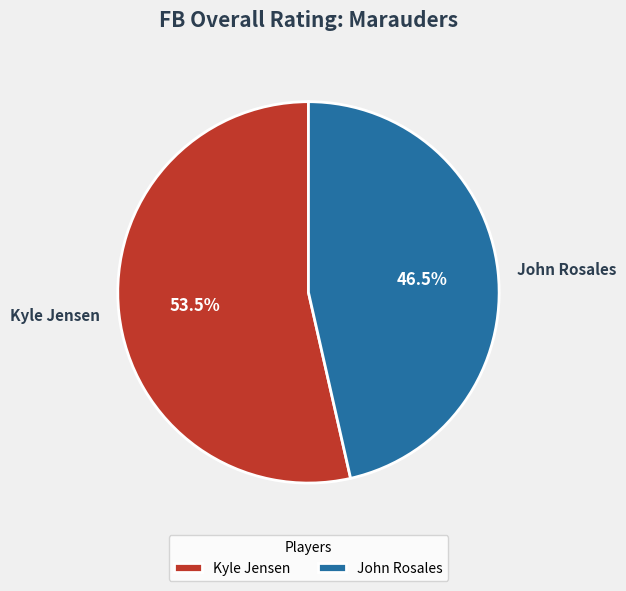

What is the ratio of the value at John Rosales to the value at Kyle Jensen?

0.9